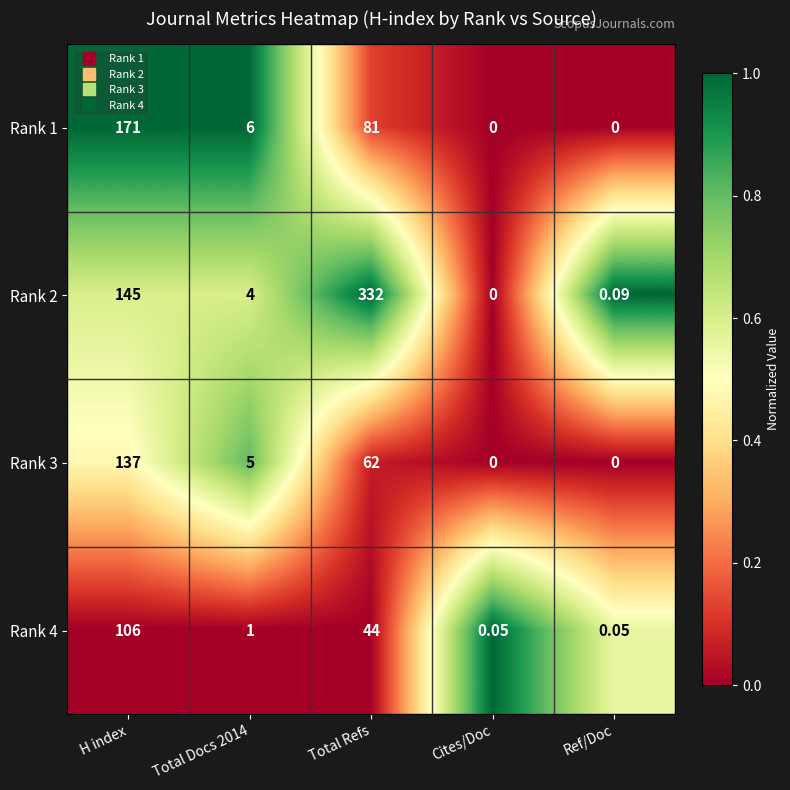

Is the value of Rank 2 at Total Refs greater than the value of Rank 1 at Cites/Doc?

Yes